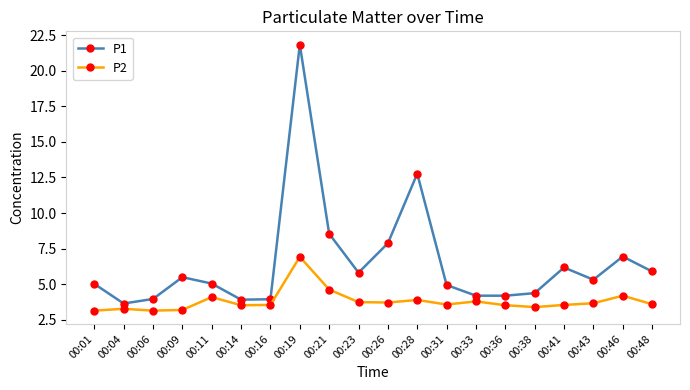

In P2, how many points are lower than both neighbors (excluding endpoints)?

5